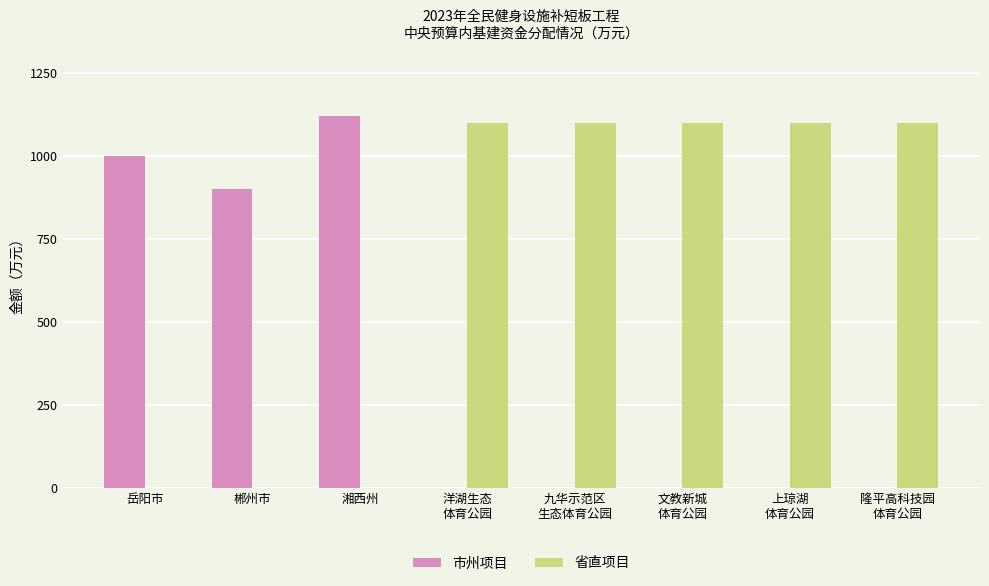

What are all the series names shown in the legend?

市州项目, 省直项目